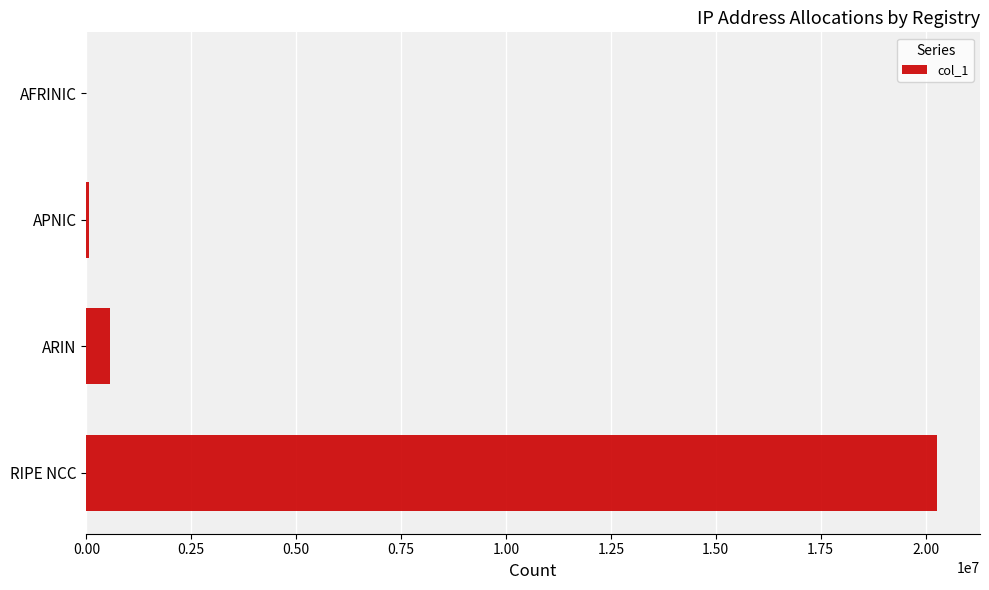

What is the sum of all values?

20917457